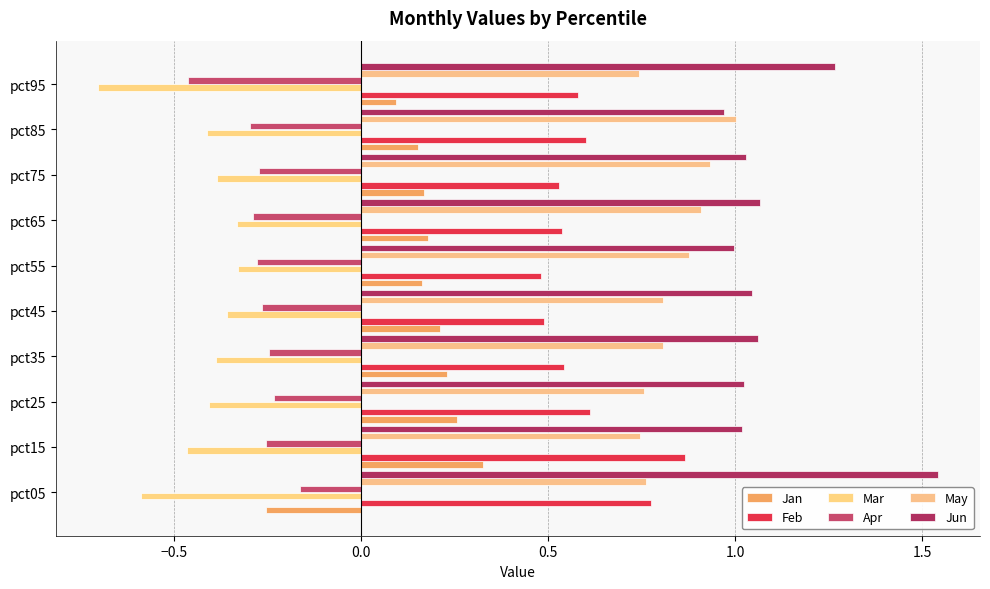

What is the smallest value displayed?

-0.7